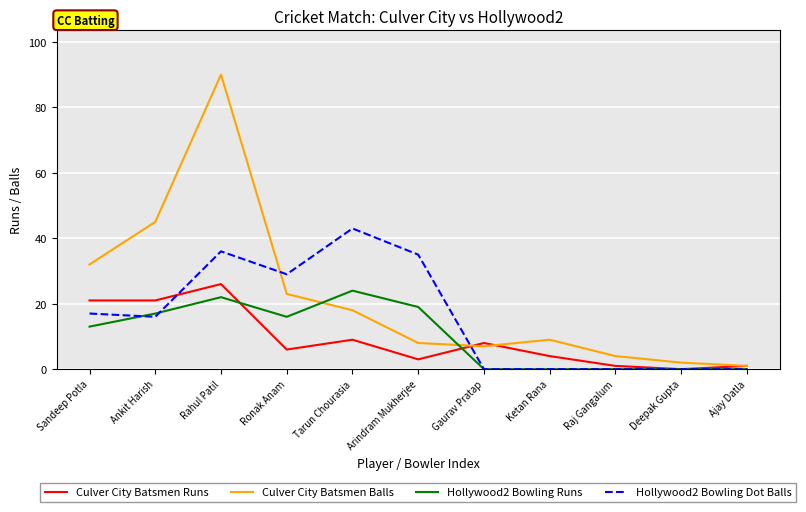

What is the spread (max minus min) of values at Sandeep Potla?

19